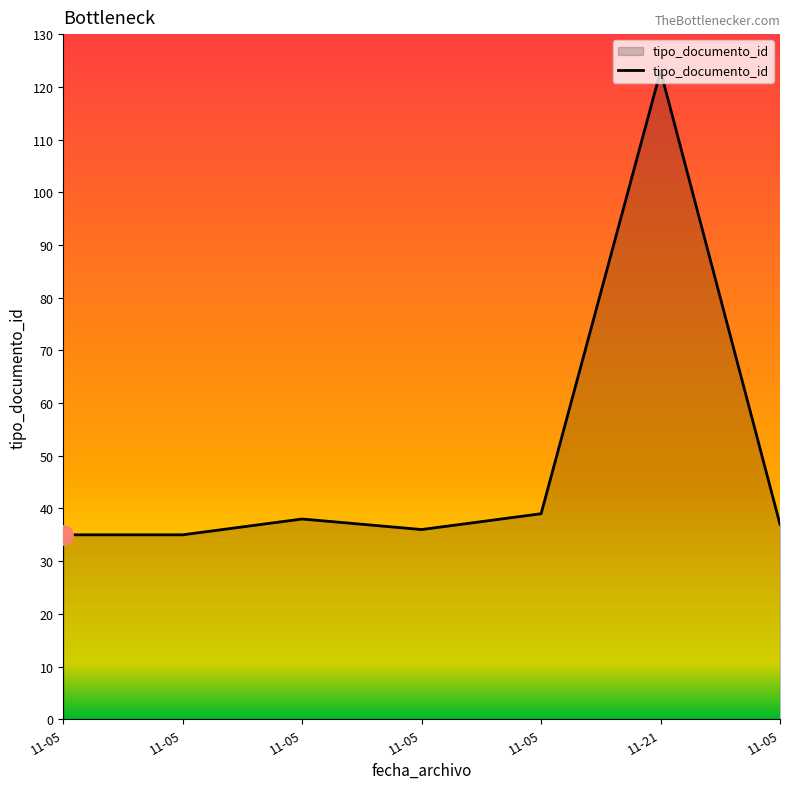

Count the number of categories in the chart.

7